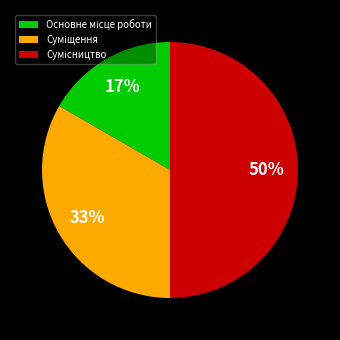

How many segments does this pie chart have?

3